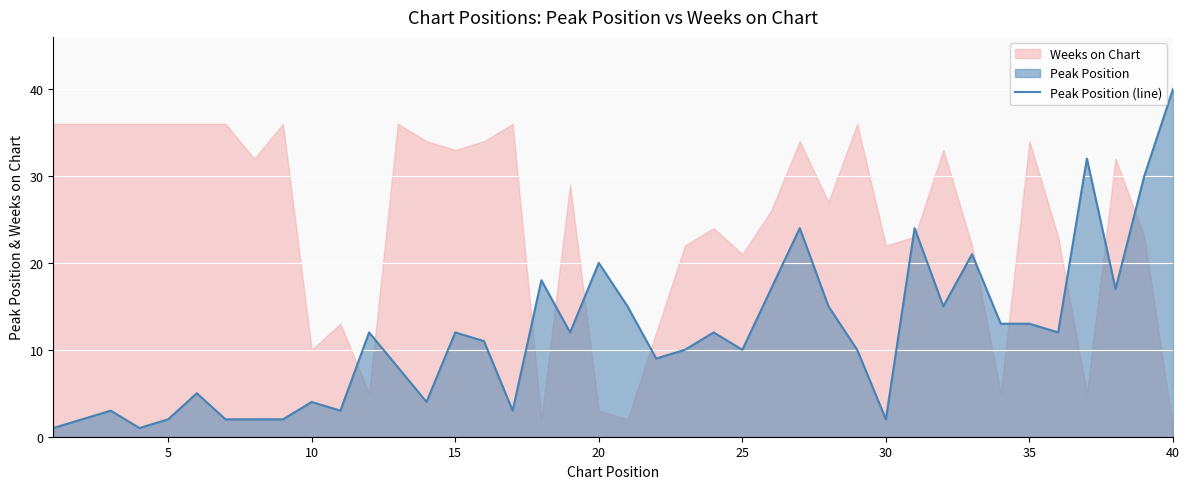

The value of Peak Position (line) at 40 is 67. True or false?

False